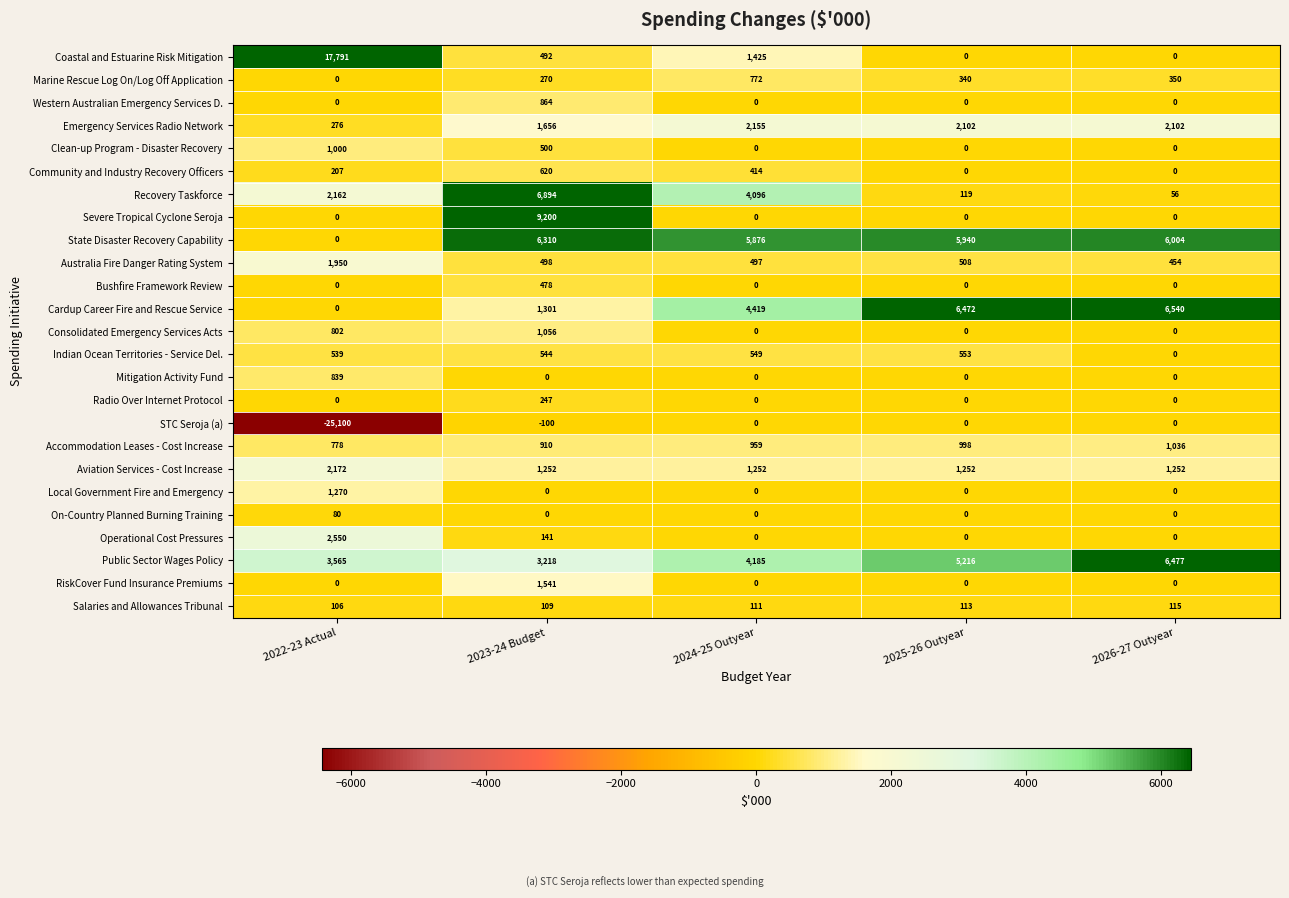

What is the total value across all series at 2022-23 Actual?

10987